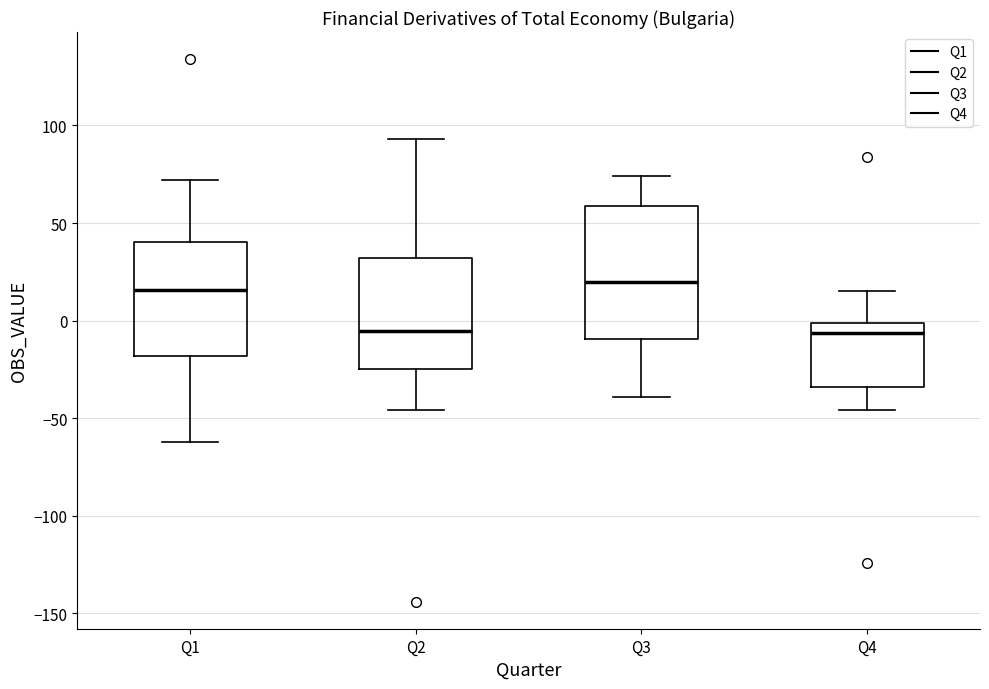

Where is the lower edge of the box for Q1 on the y-axis? The values are not printed on the chart, so give them approximately, as read against the axis.

-20